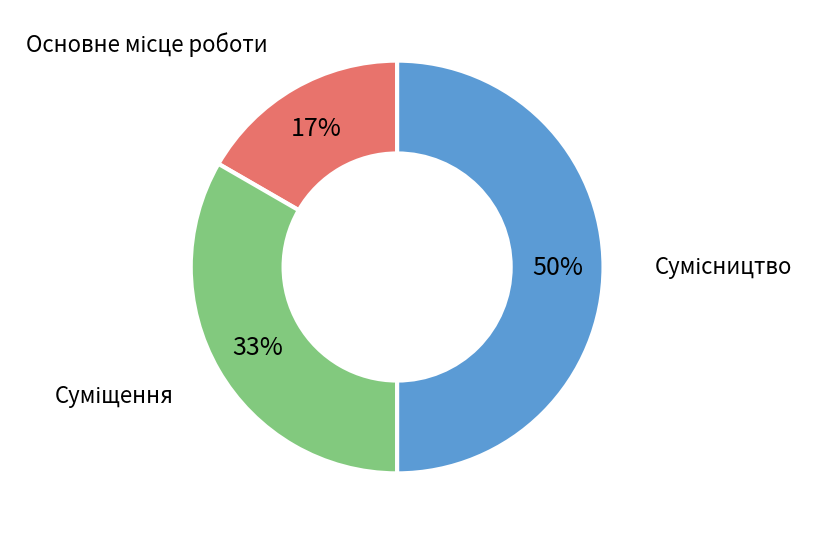

To the nearest percent, what is the average slice percentage?

33%